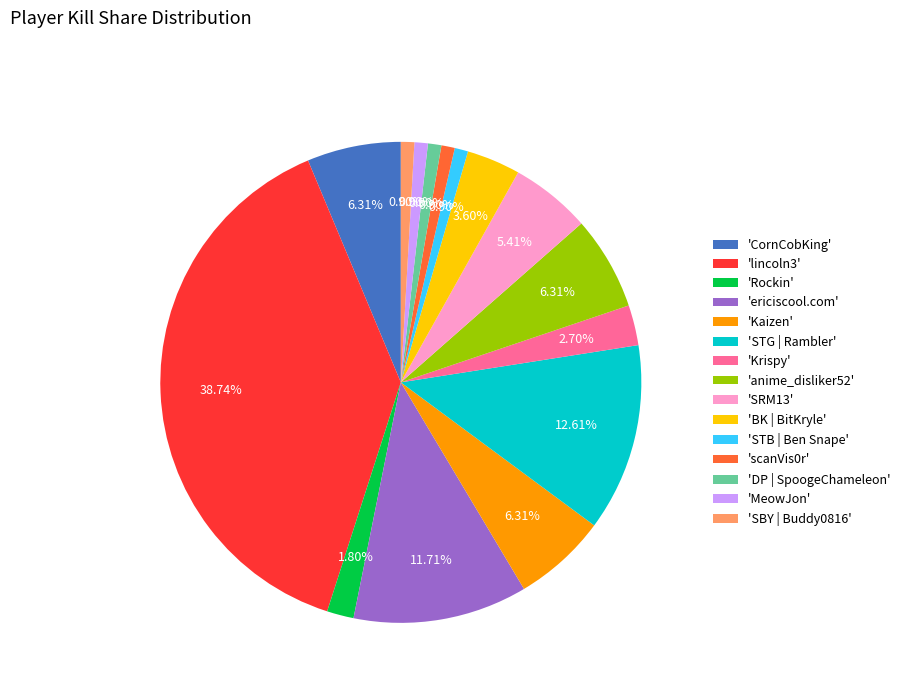

Which has a higher value, 'MeowJon' or 'Rockin'?

'Rockin'